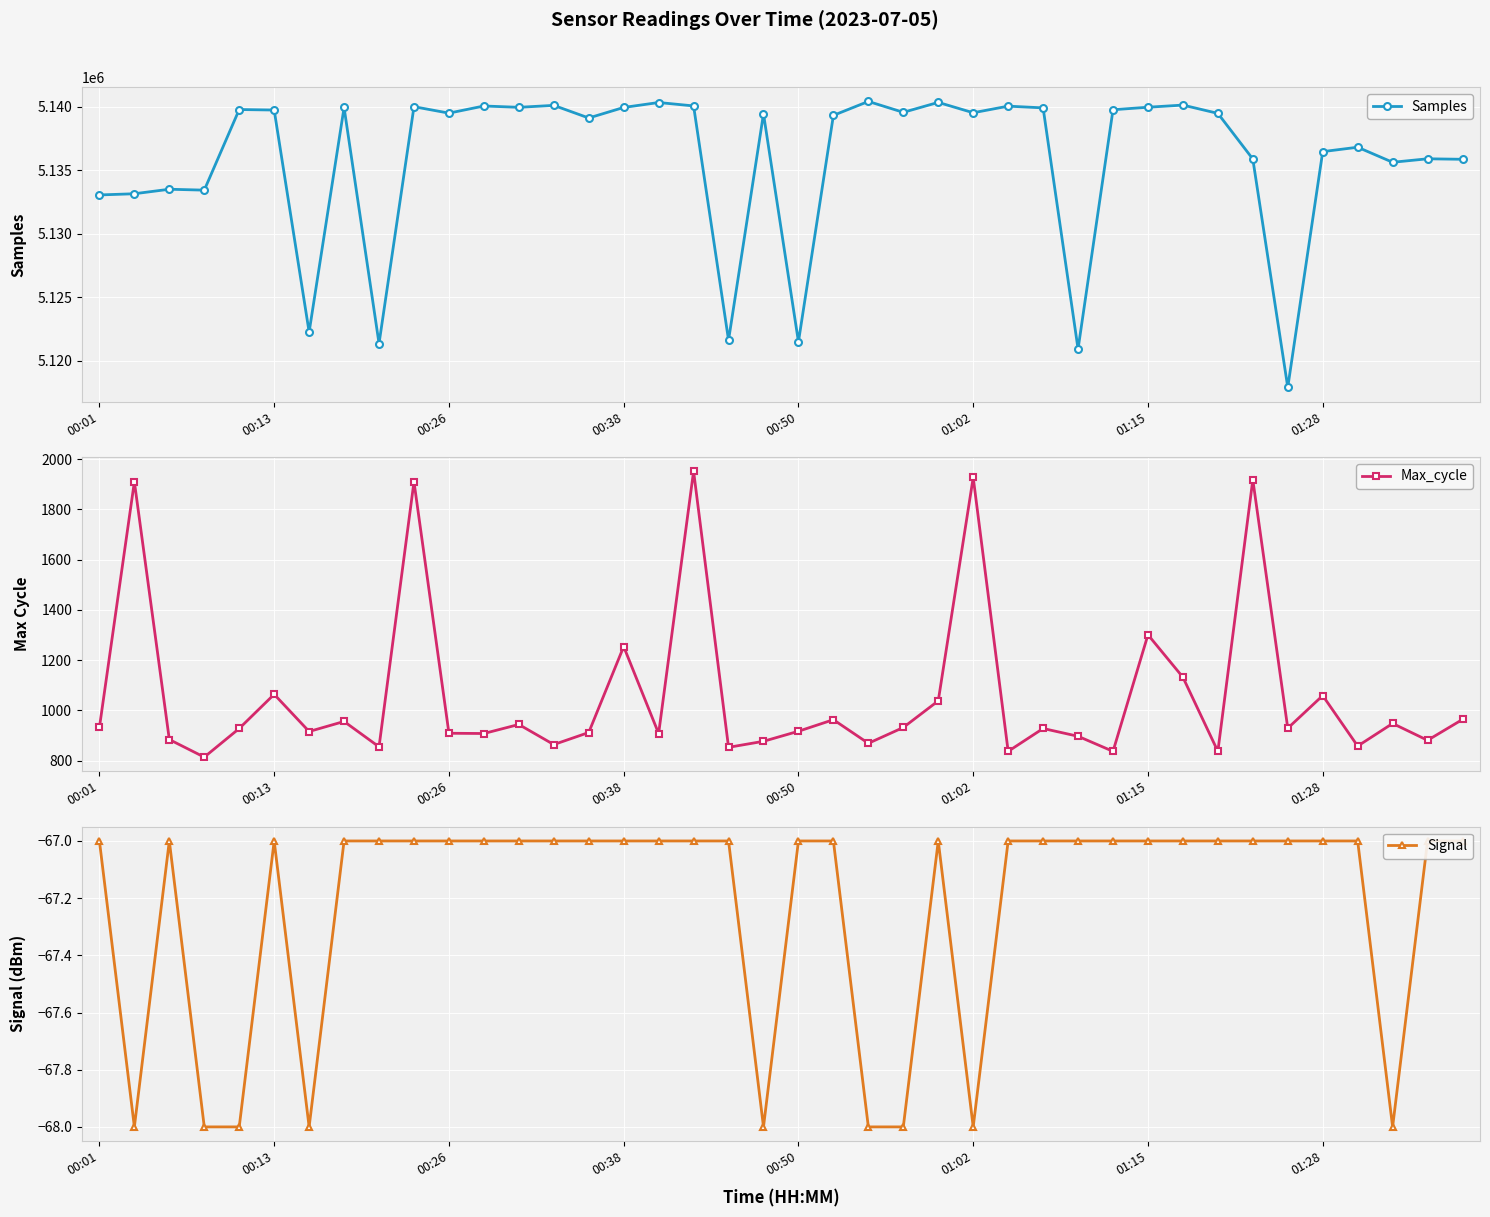

True or false: Samples has more than 1 points higher than both neighbors.

True